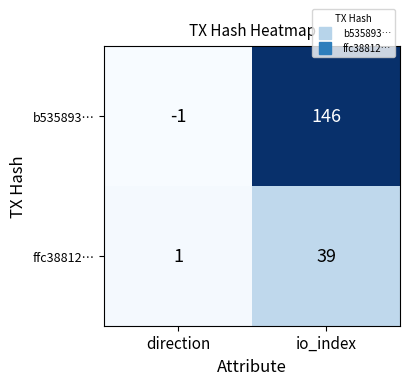

Reading left to right, list all the values displayed in this chart.

b535893…: direction=-1	io_index=146
ffc38812…: direction=1	io_index=39